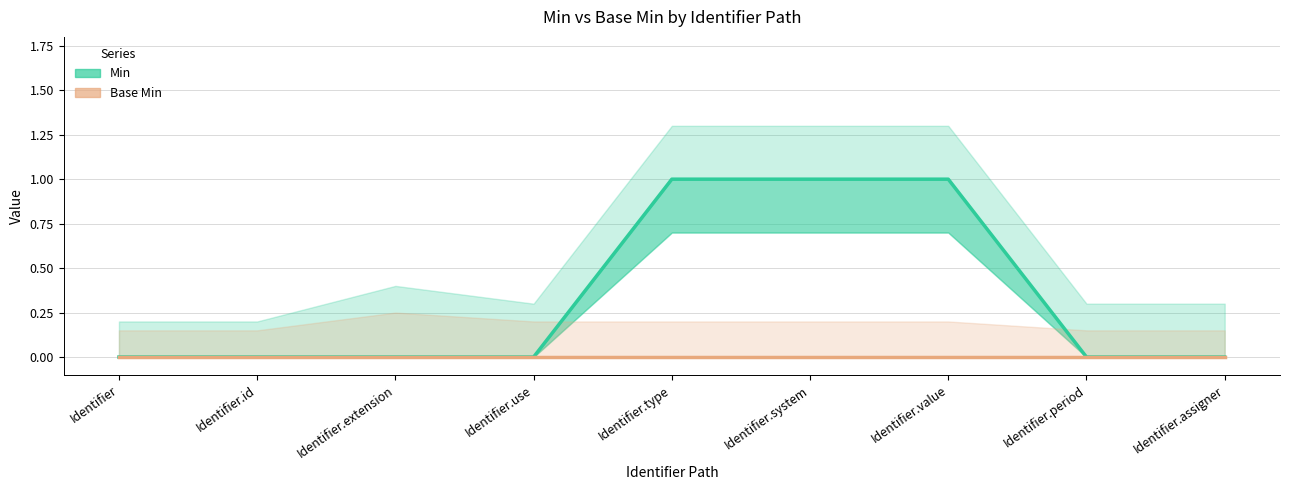

How many distinct data groups are displayed?

2